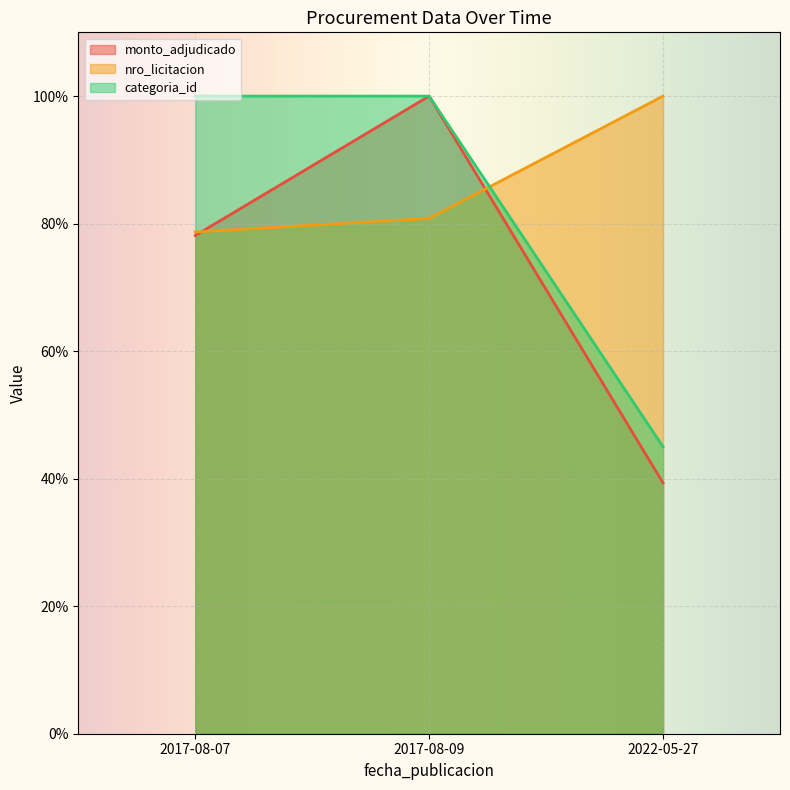

Which series has the largest total across all categories?

nro_licitacion